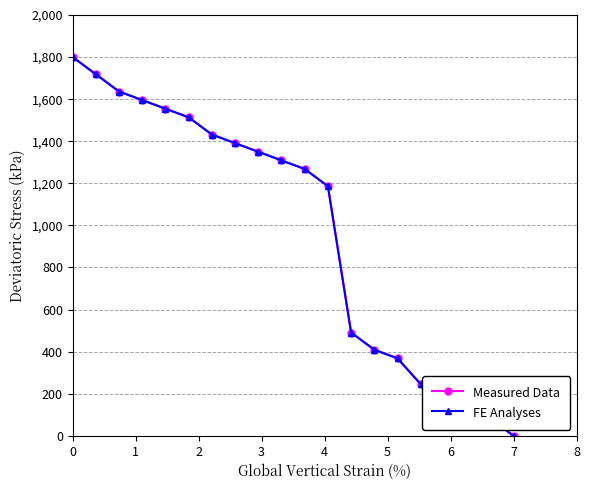

True or false: Measured Data and FE Analyses intersect in this chart.

False